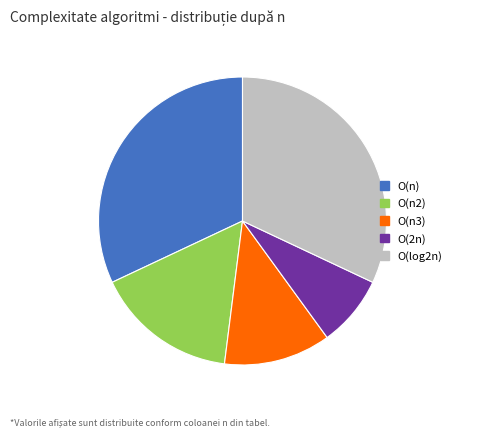

Between O(log2n) and O(n3), which is larger?

O(log2n)